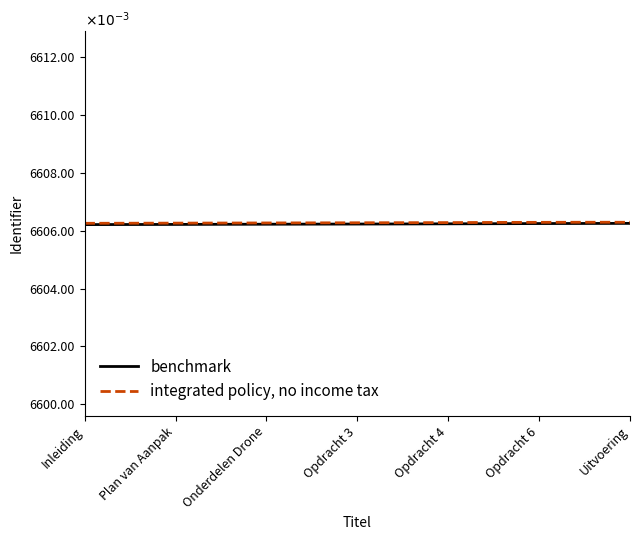

Rank the series by their average value, from lowest to highest.

benchmark, integrated policy, no income tax